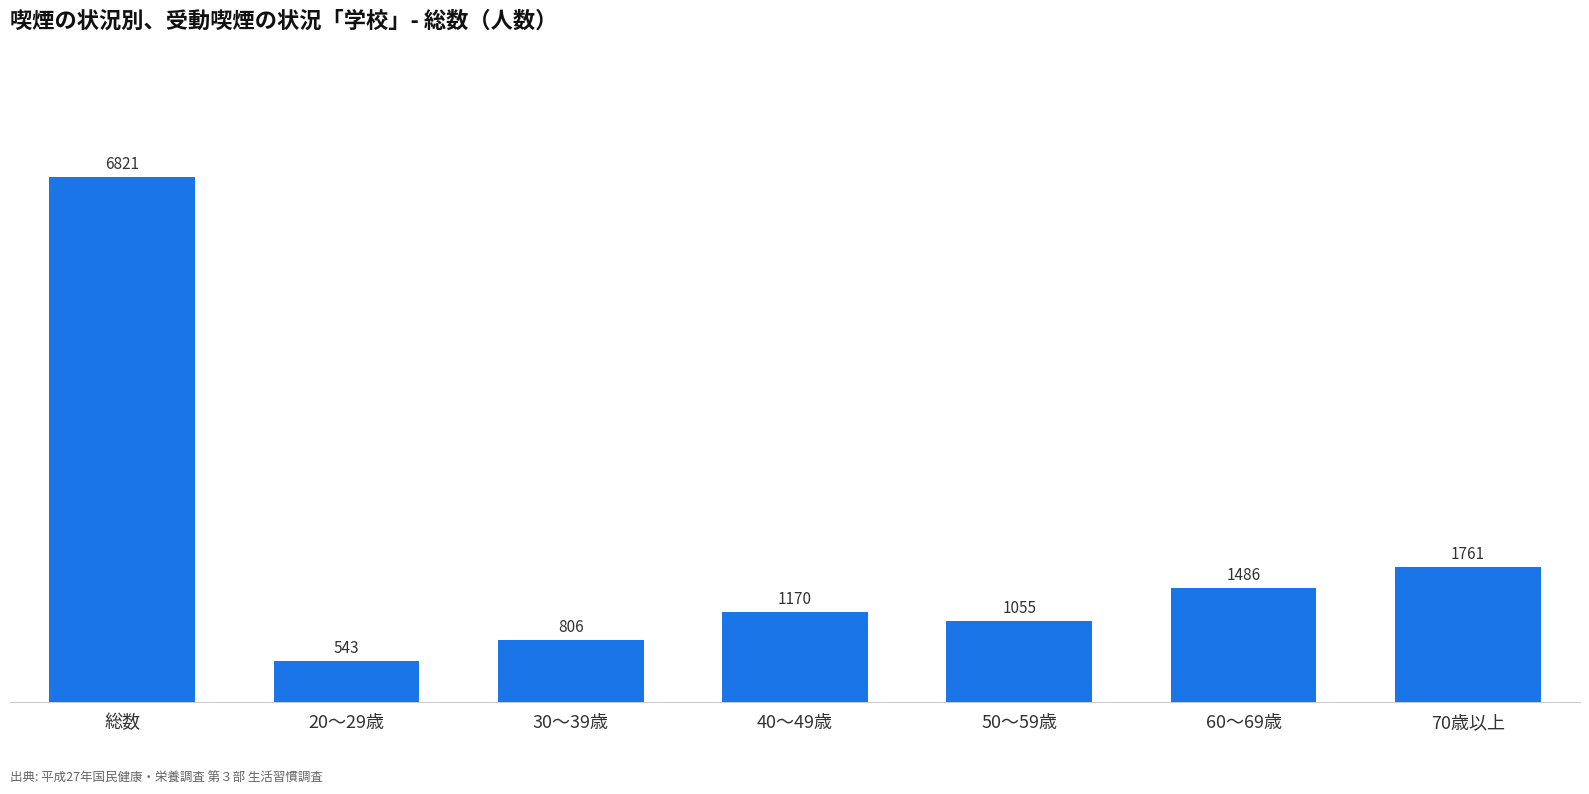

Is it true that the value at 50～59歳 is 610?

False